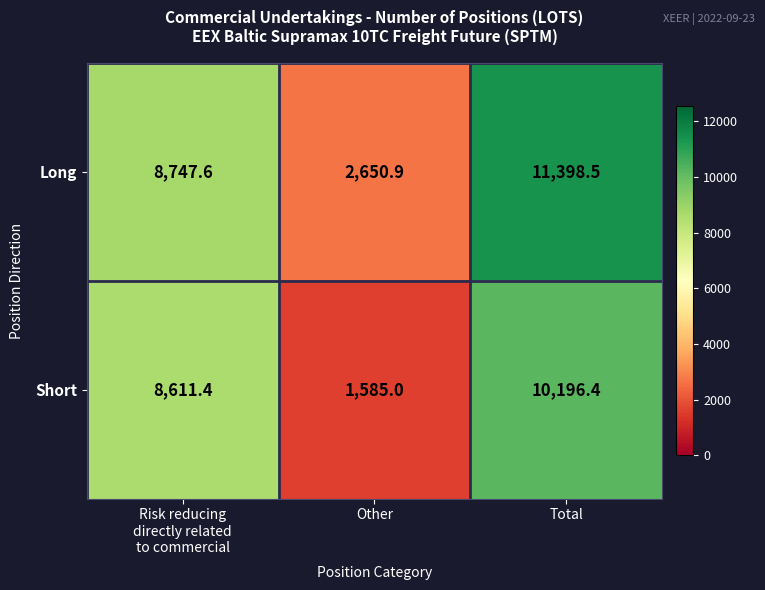

At how many categories does at least one series exceed 3300?

2